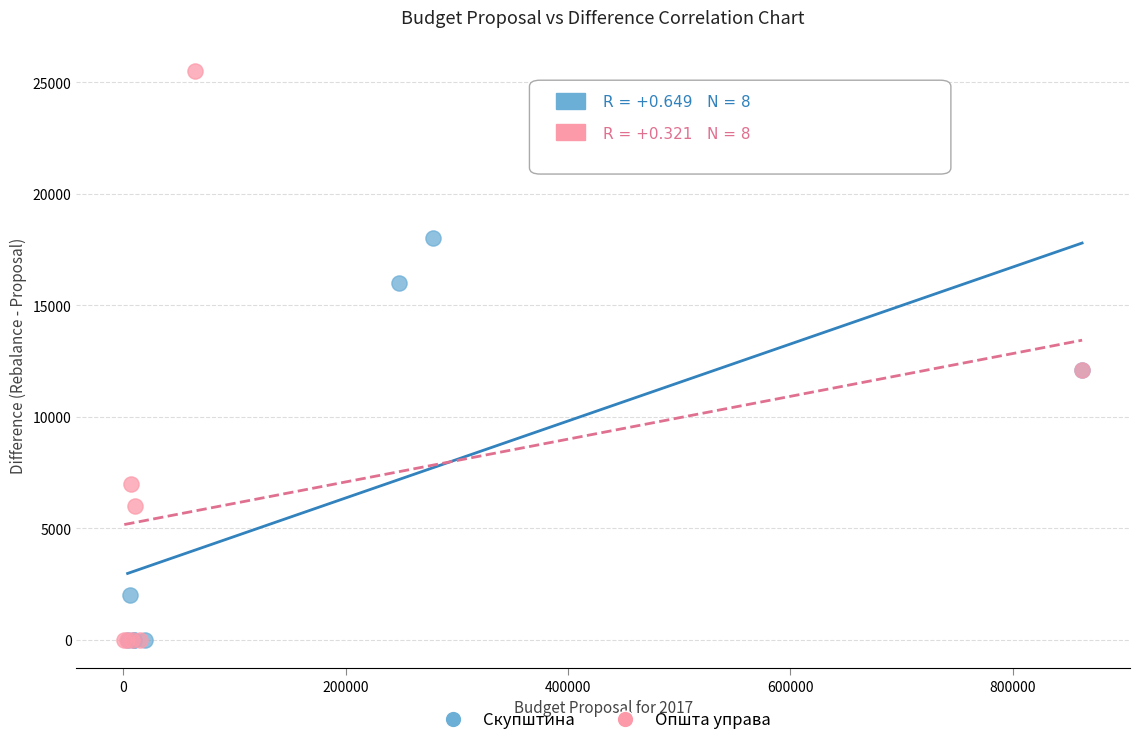

What are all the series names shown in the legend?

Скупштина, Општа управа